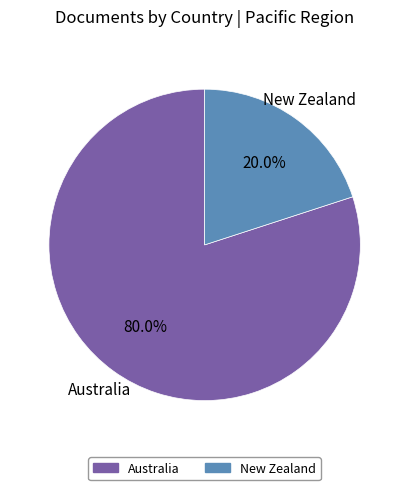

To the nearest percent, what is the difference between the largest and smallest slice percentages?

60%